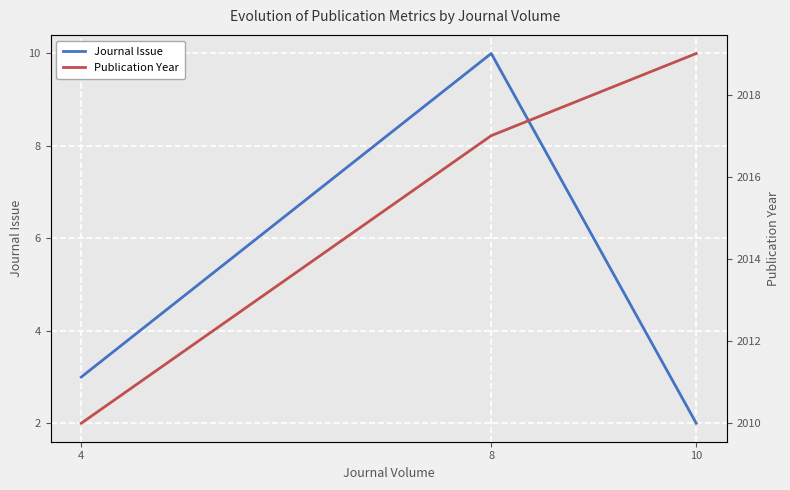

Which series has the largest range (max minus min)?

Publication Year